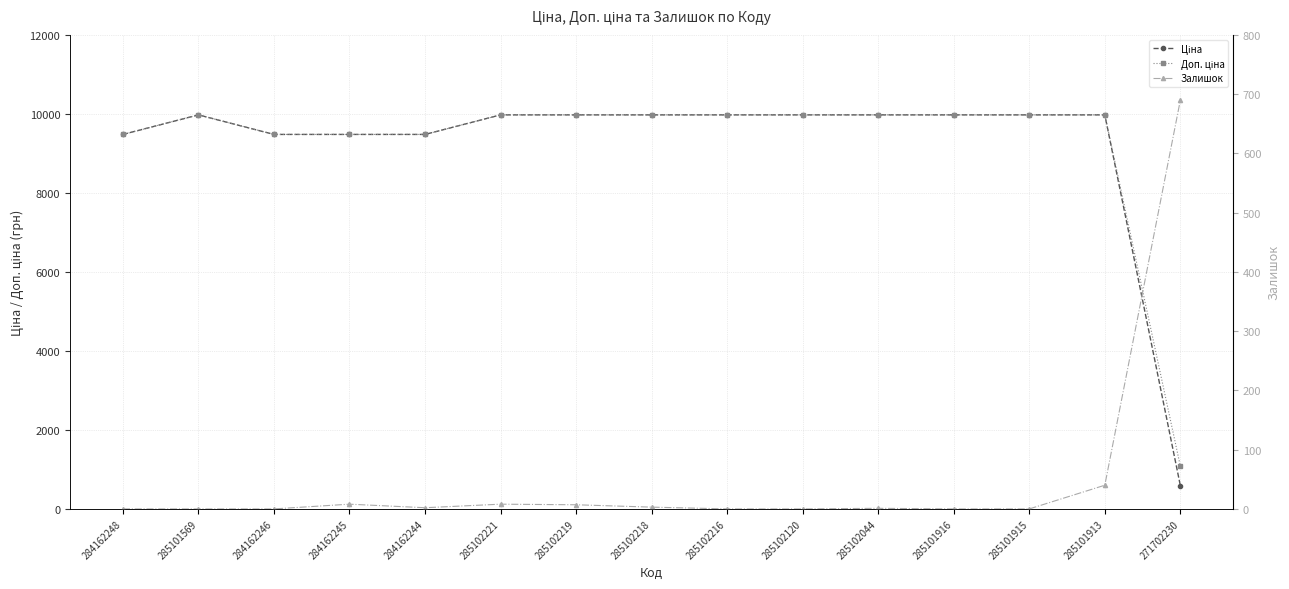

What position from the left is 285102219?

7